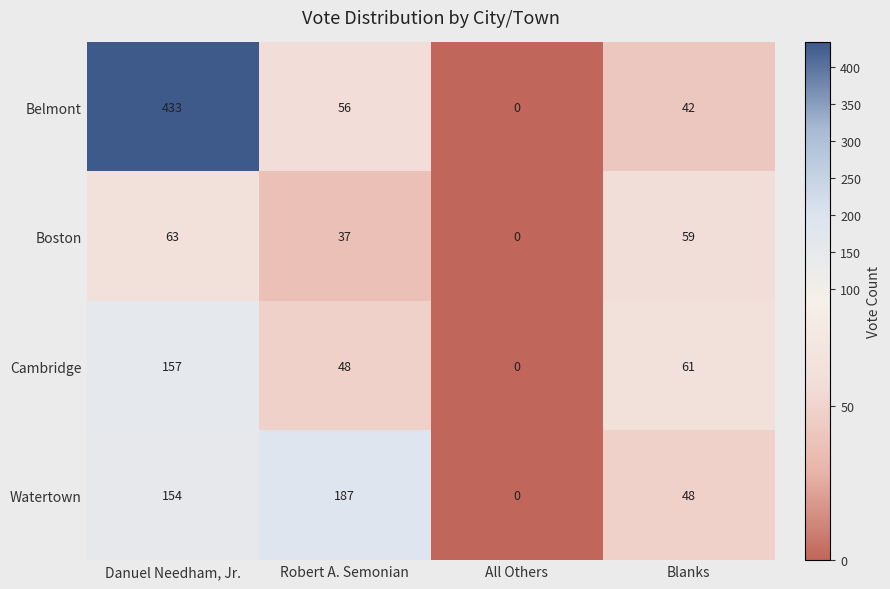

How many distinct data groups are displayed?

4